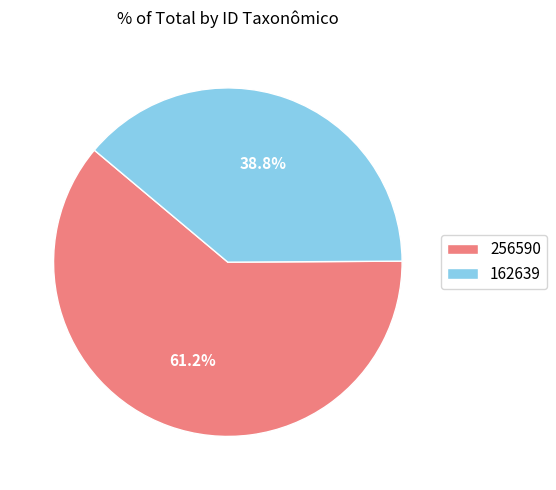

What percentage is NOT represented by 256590?

38.8%